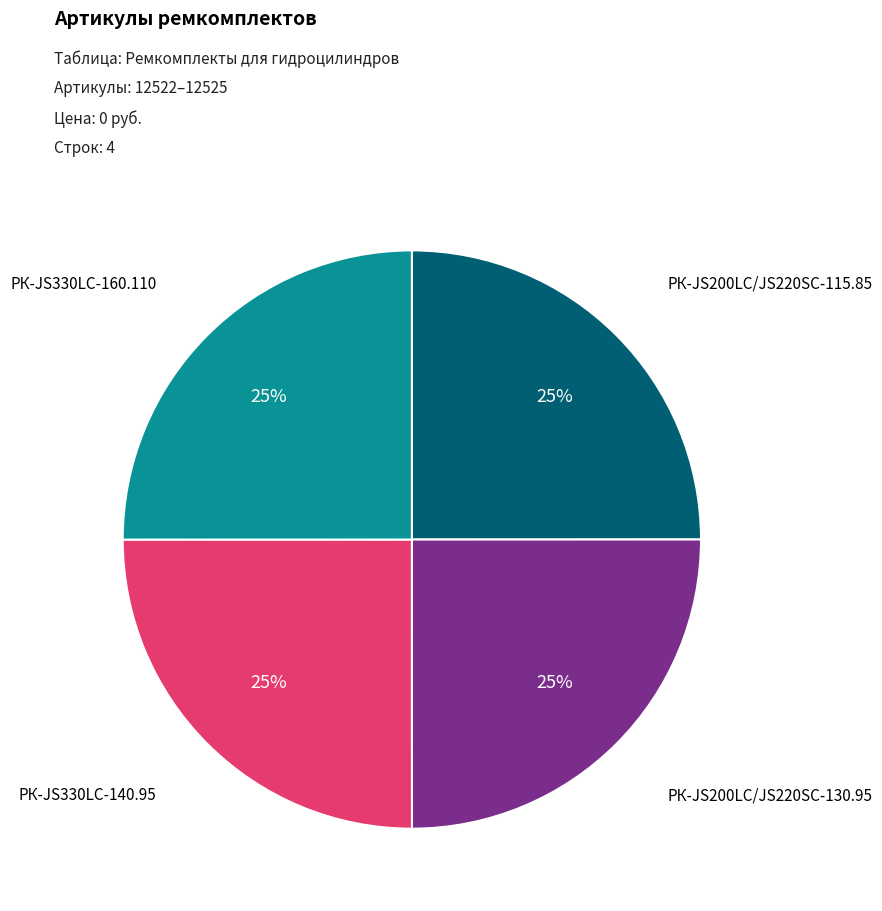

The РК-JS200LC/JS220SC-115.85 slice represents 25% of the pie. True or false?

True